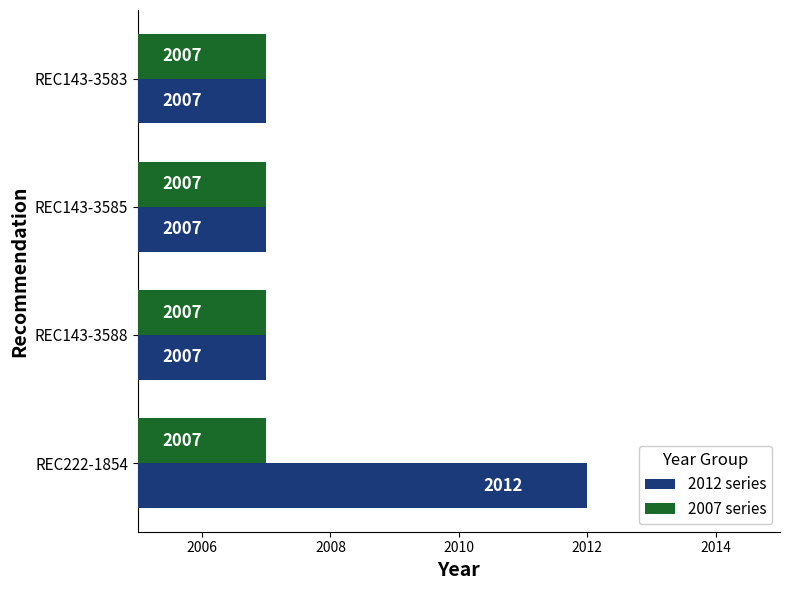

The 2007 series series shows 2697 at REC143-3583. True or false?

False